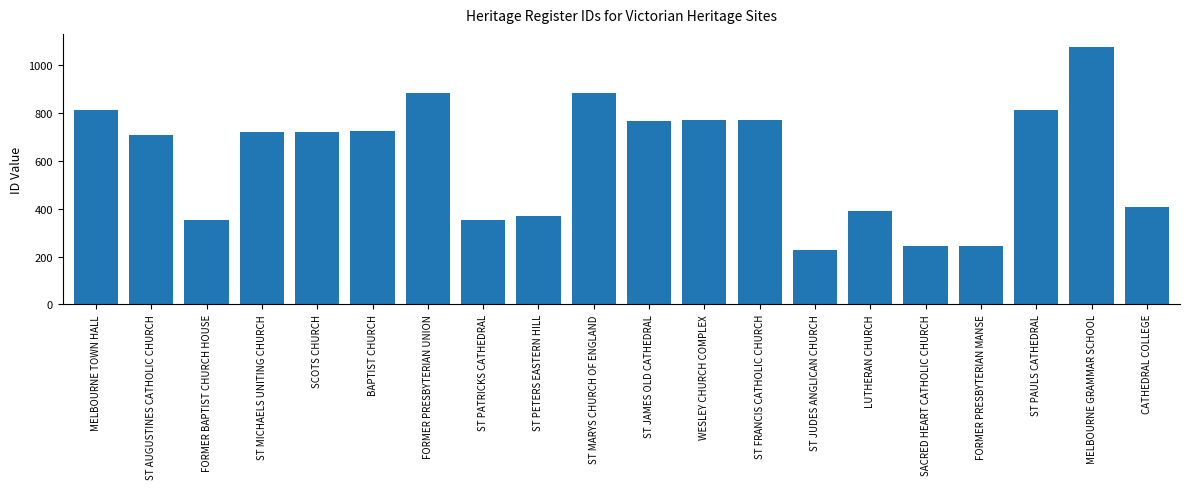

What is the sum of the values at ST AUGUSTINES CATHOLIC CHURCH and FORMER PRESBYTERIAN MANSE?

951